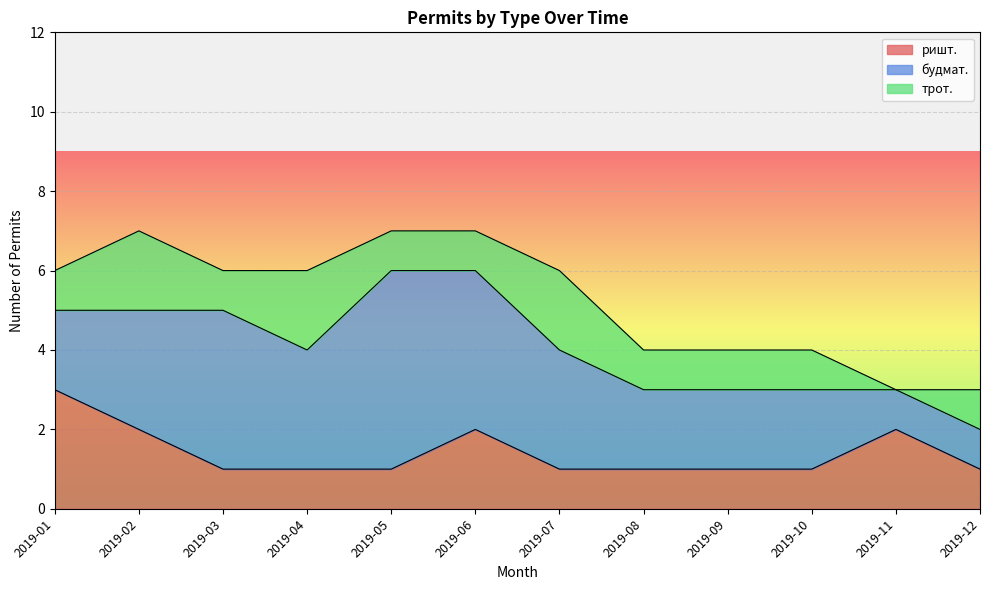

Between 2019-01 and 2019-09, which is larger?

2019-01